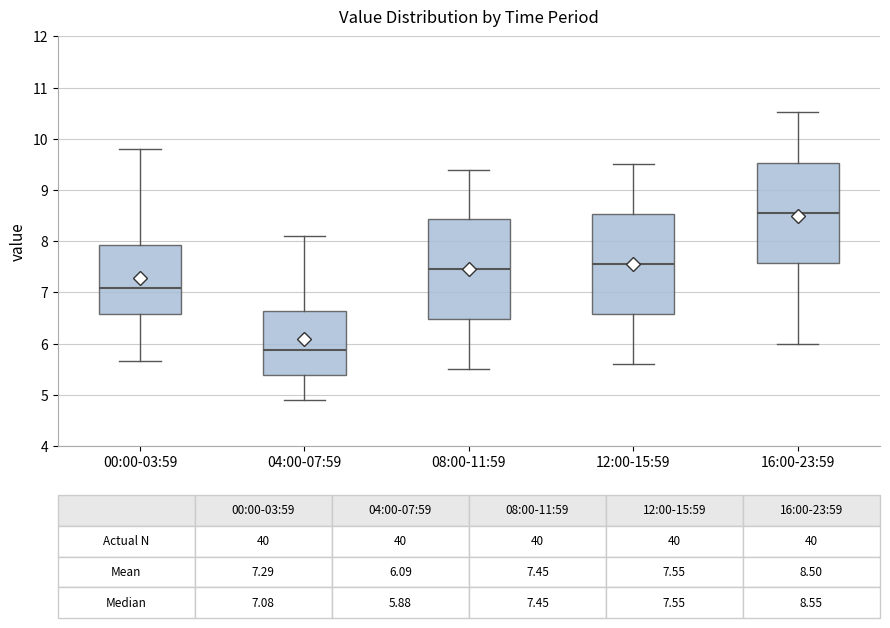

Which box's median line is the highest?

16:00-23:59